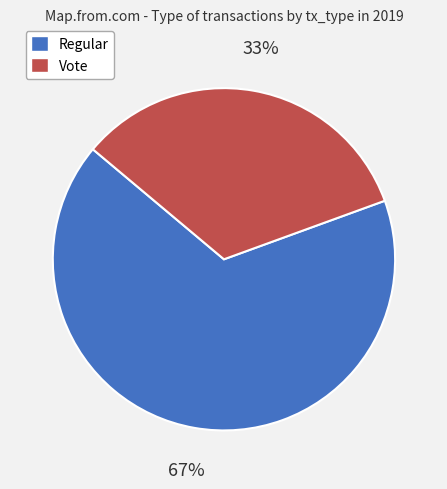

The Regular slice represents 74% of the pie. True or false?

False